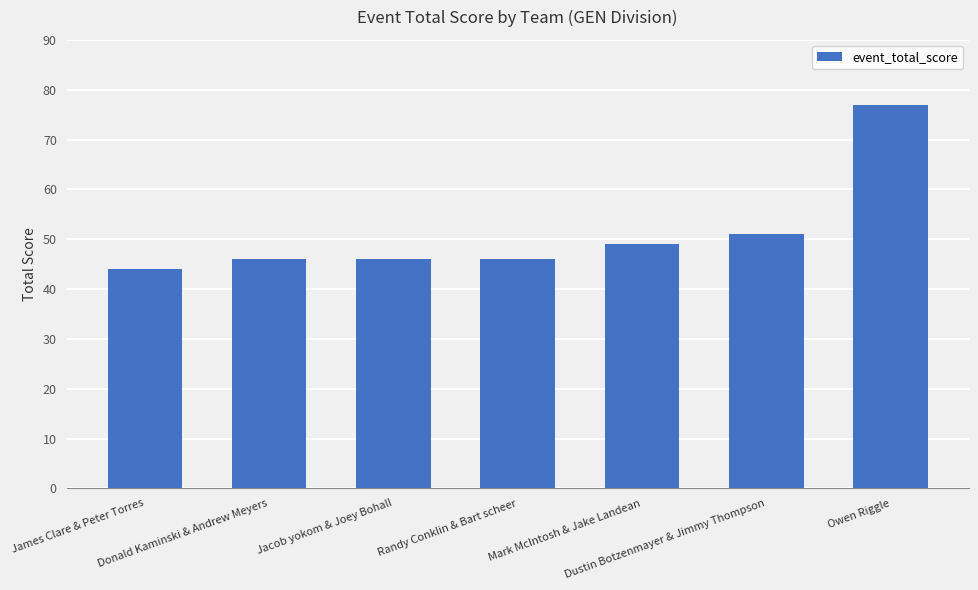

Reading left to right, extract all data points from this chart.

James Clare & Peter Torres=44	Donald Kaminski & Andrew Meyers=46	Jacob yokom & Joey Bohall=46	Randy Conklin & Bart scheer=46	Mark McIntosh & Jake Landean=49	Dustin Botzenmayer & Jimmy Thompson=51	Owen Riggle=77